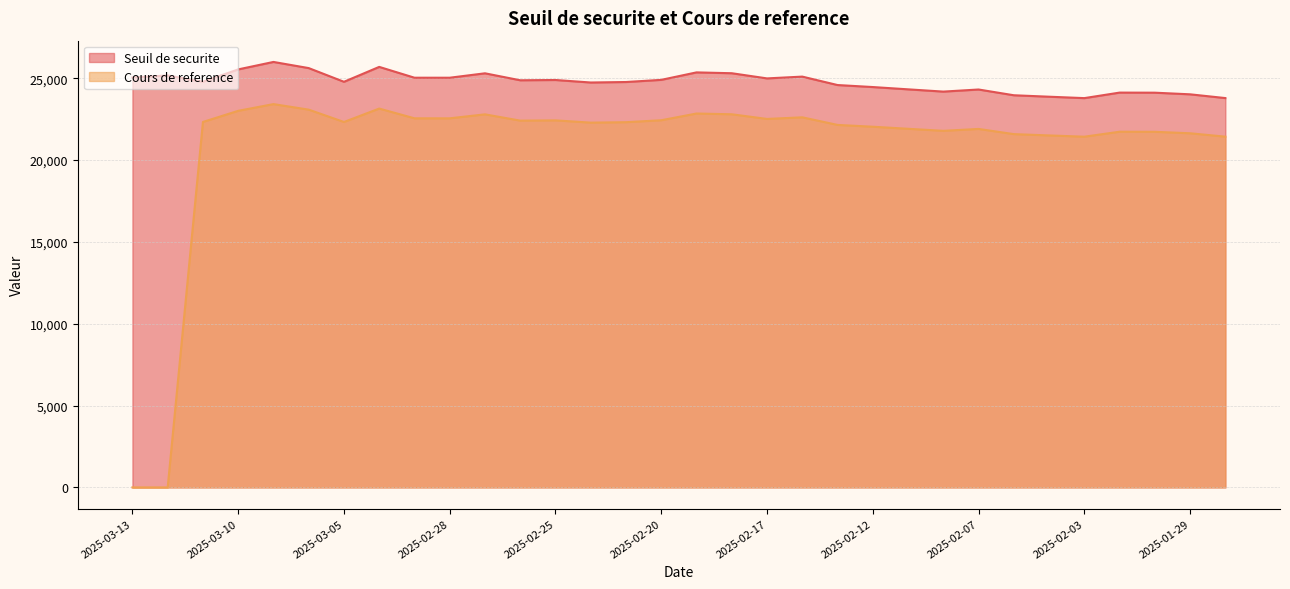

True or false: Cours de reference has more than 2 interior local peaks.

True